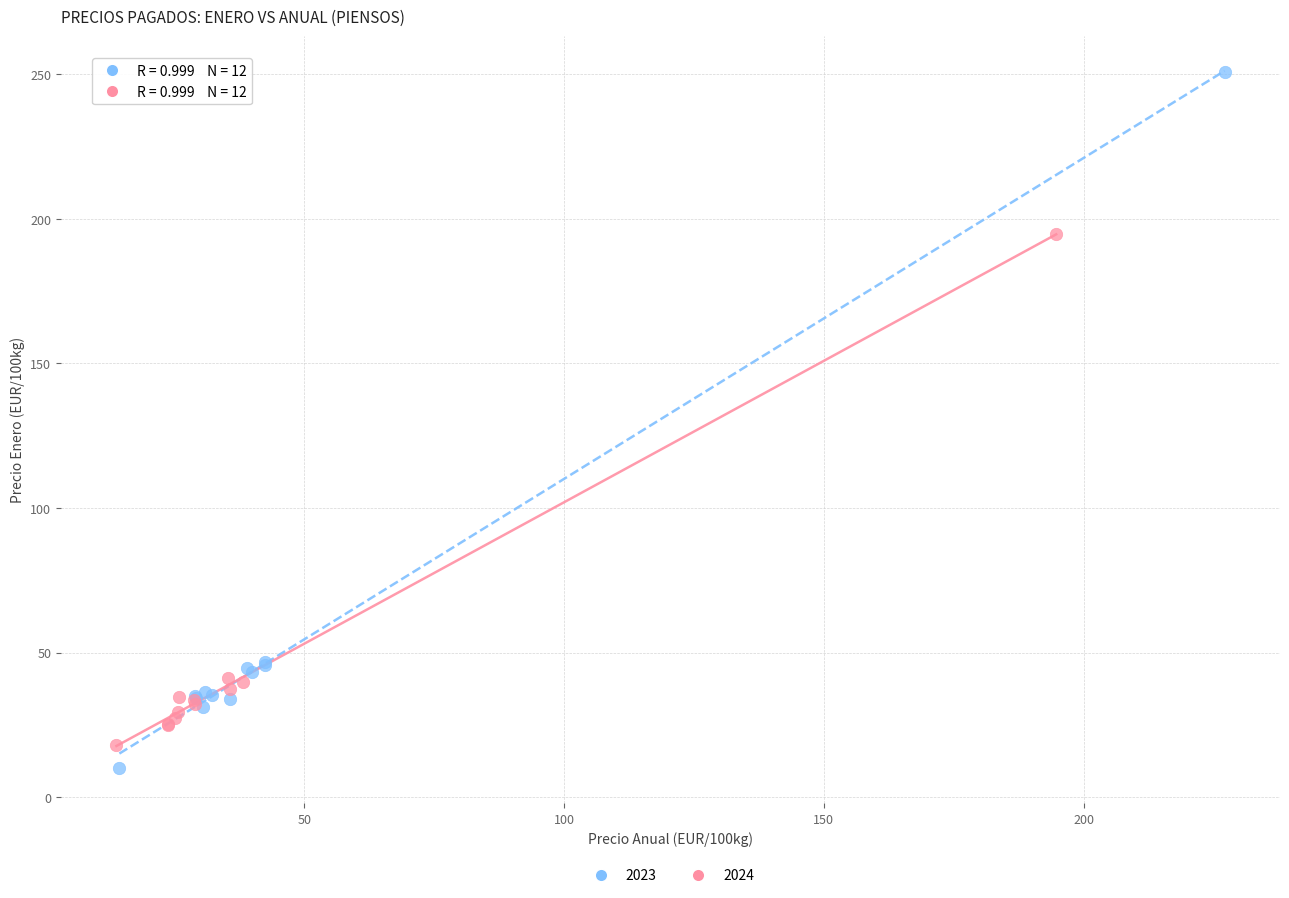

What are all the series names shown in the legend?

2023, 2024